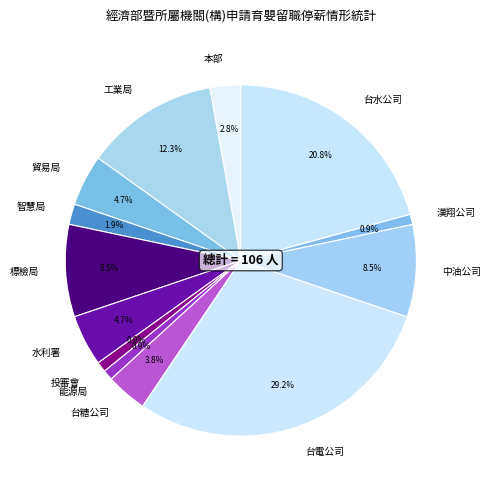

To the nearest percent, what is the difference between the 台電公司 and 能源局 slice percentages?

28%